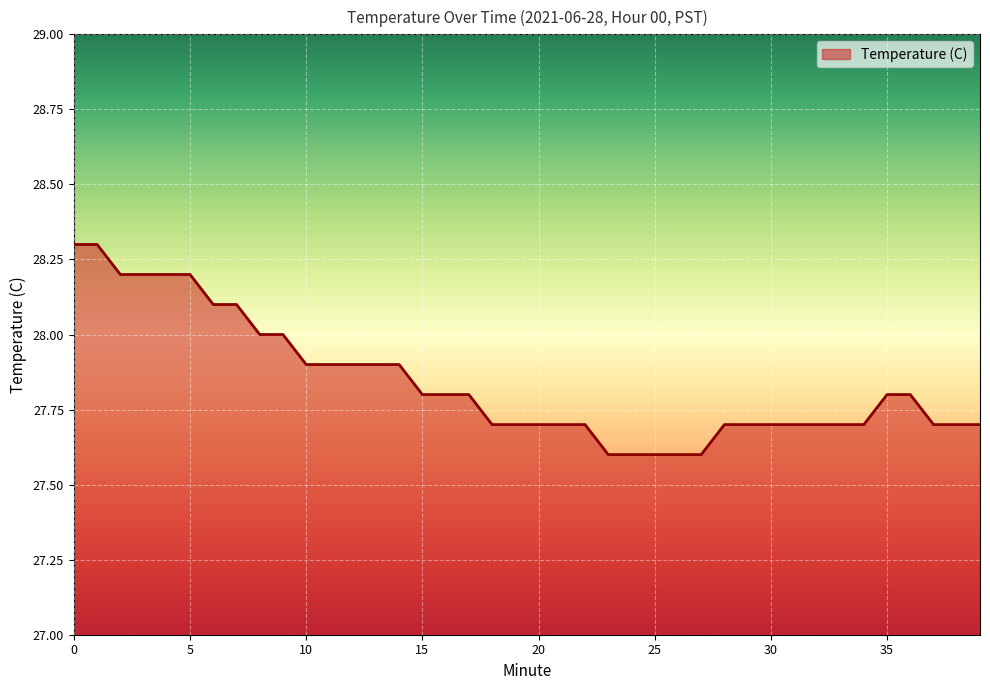

Does the chart display data point markers on the line(s)?

No